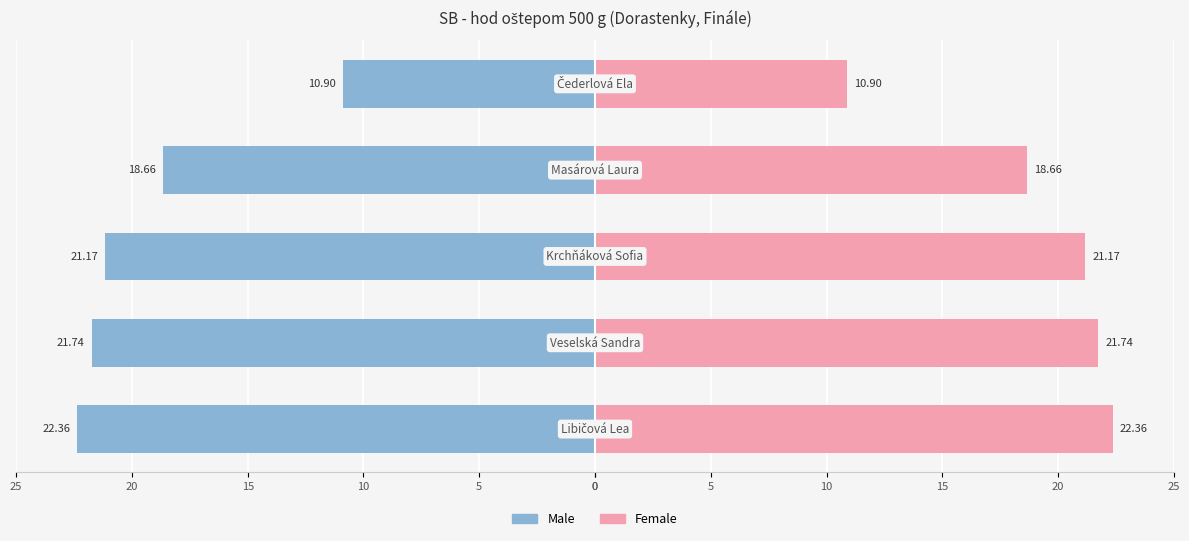

Between 15 and 20, which series saw the biggest shift?

Male